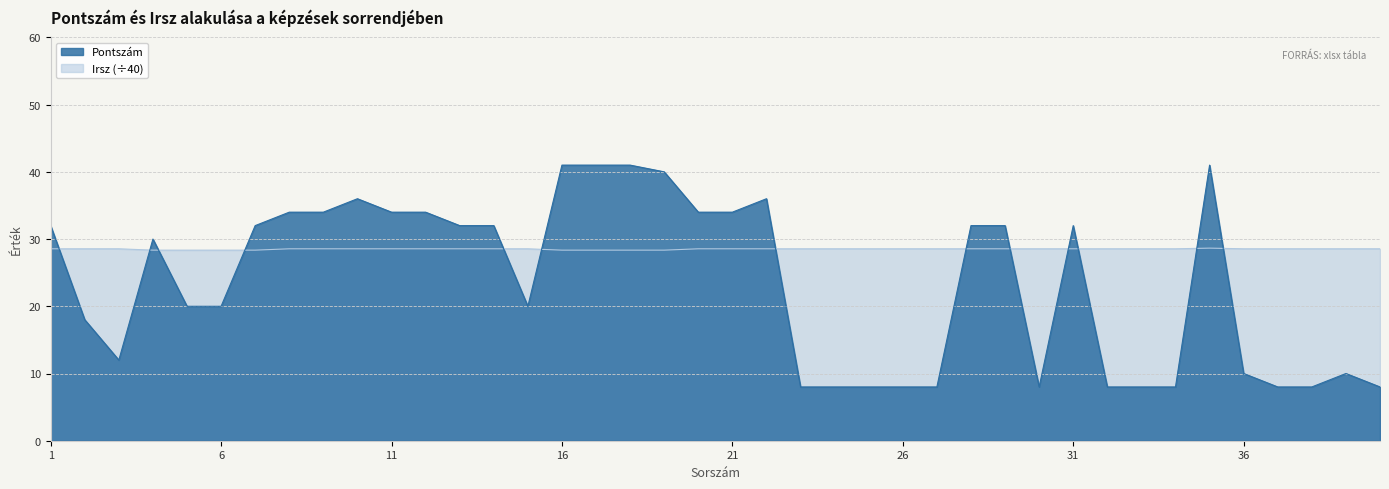

What is the maximum value shown in the chart?

41.0